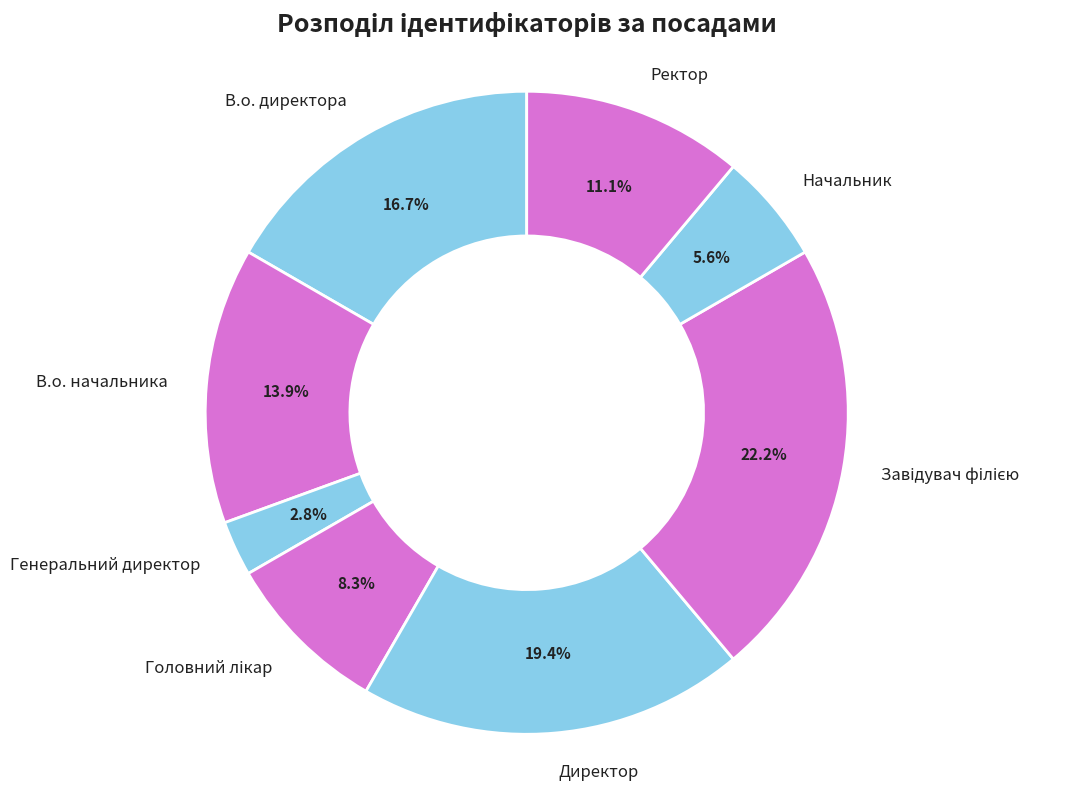

What is the smallest slice in the pie chart?

Генеральний директор